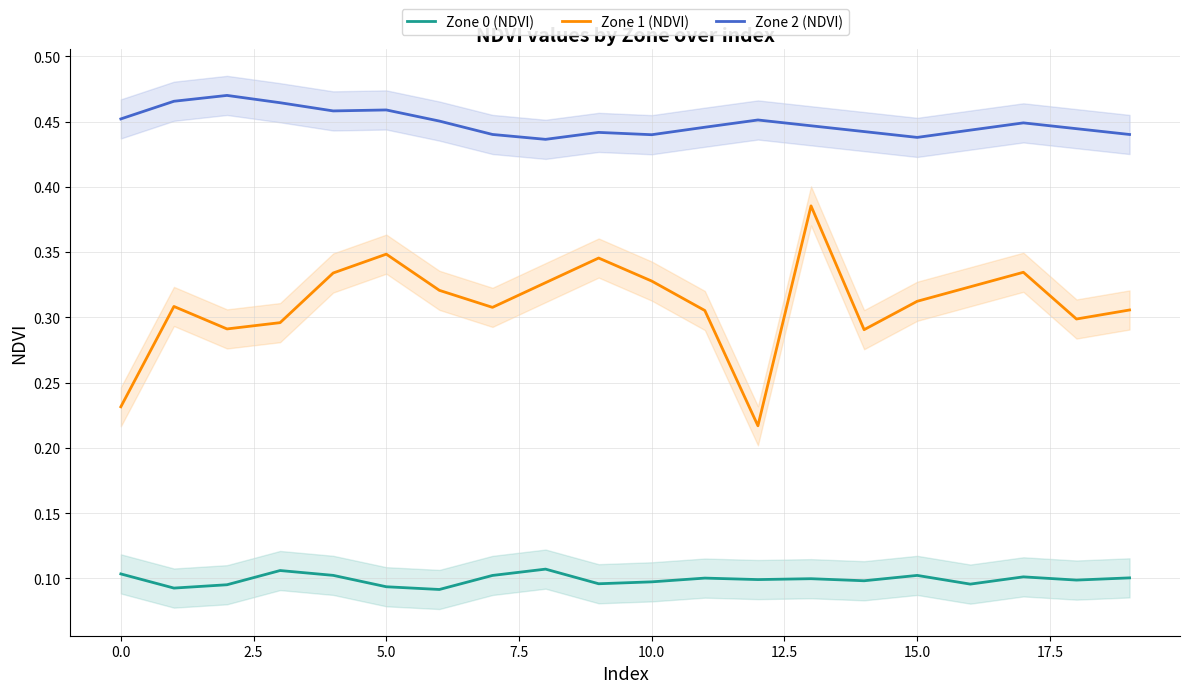

At how many categories does at least one series exceed 0?

20